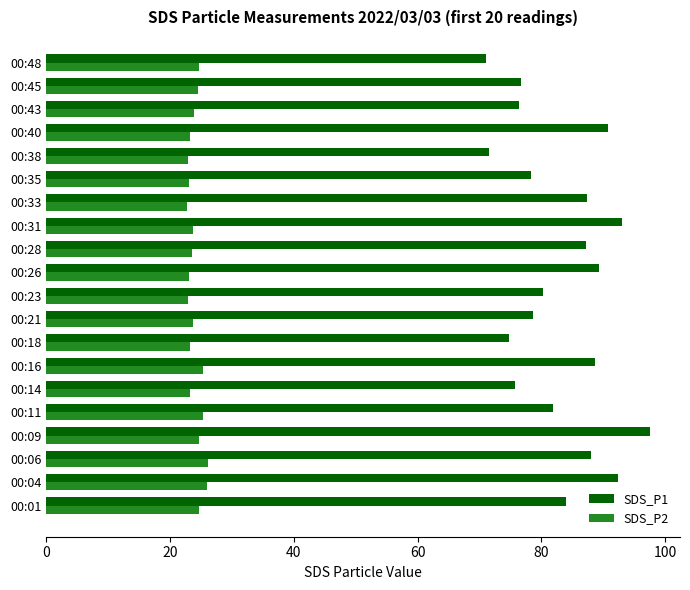

Rank the series by their average value, from lowest to highest.

SDS_P2, SDS_P1